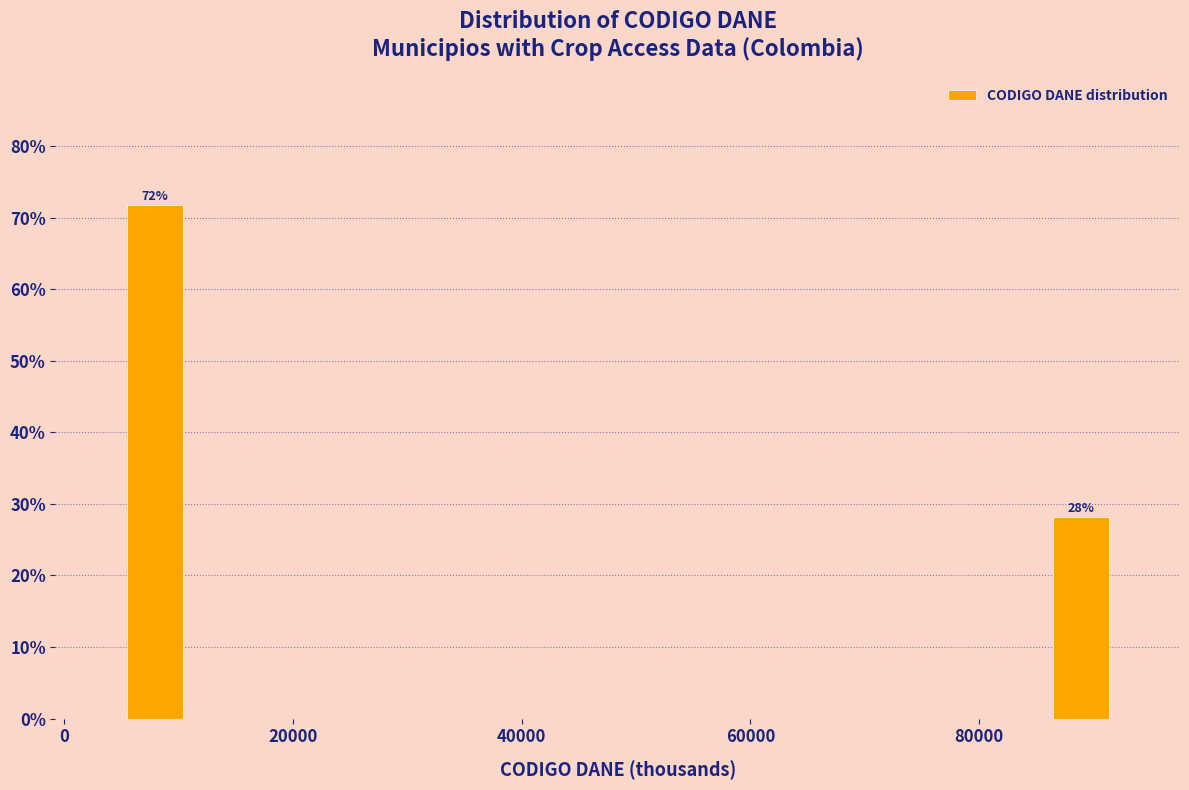

Around what value on the x-axis is the tallest bar? Give the approximate position of its centre, as read against the axis.

8000